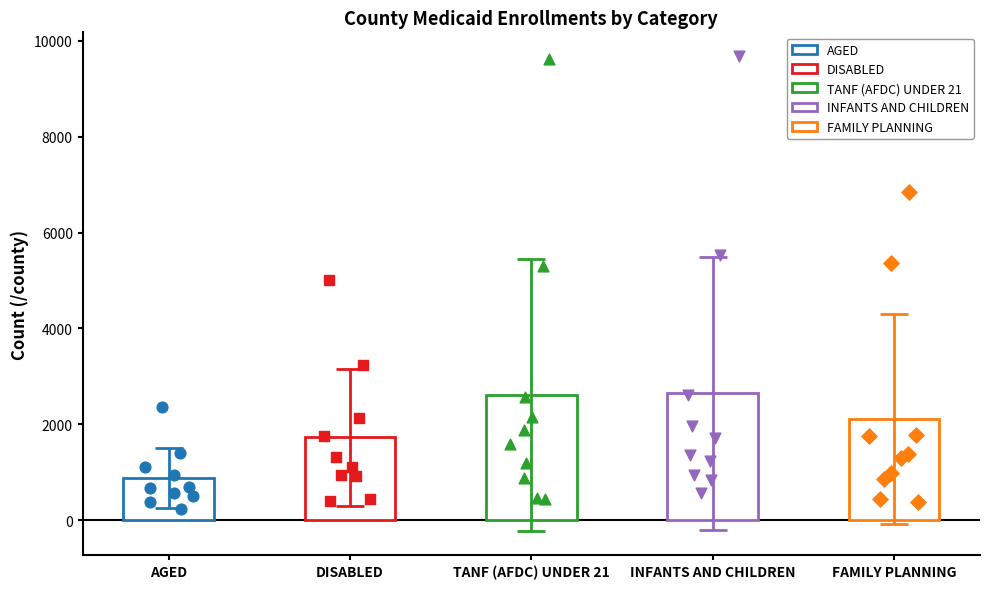

Which series reaches the minimum Y coordinate?

AGED